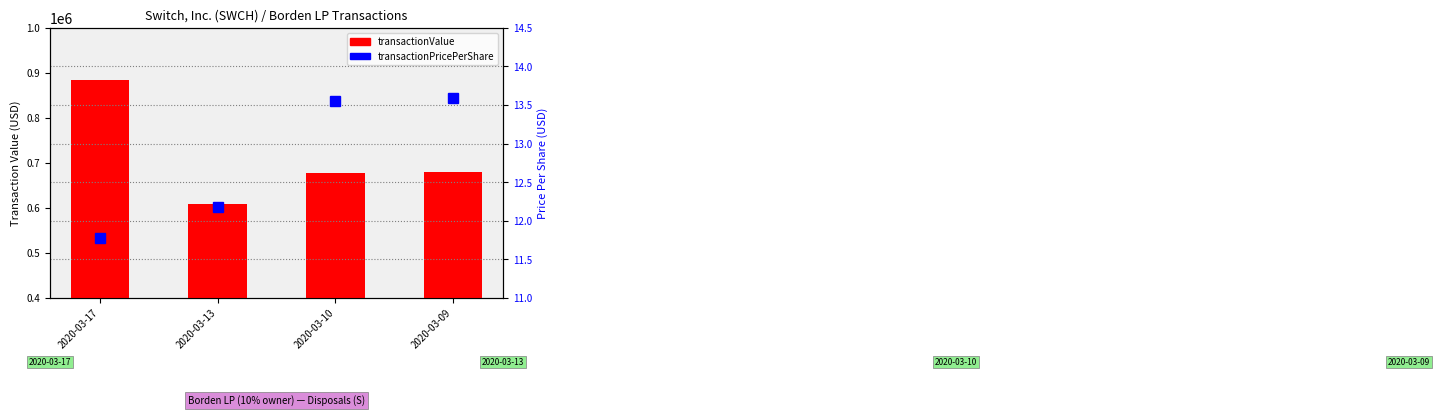

What is the difference between the highest and lowest values at 2020-03-13?

609062.8